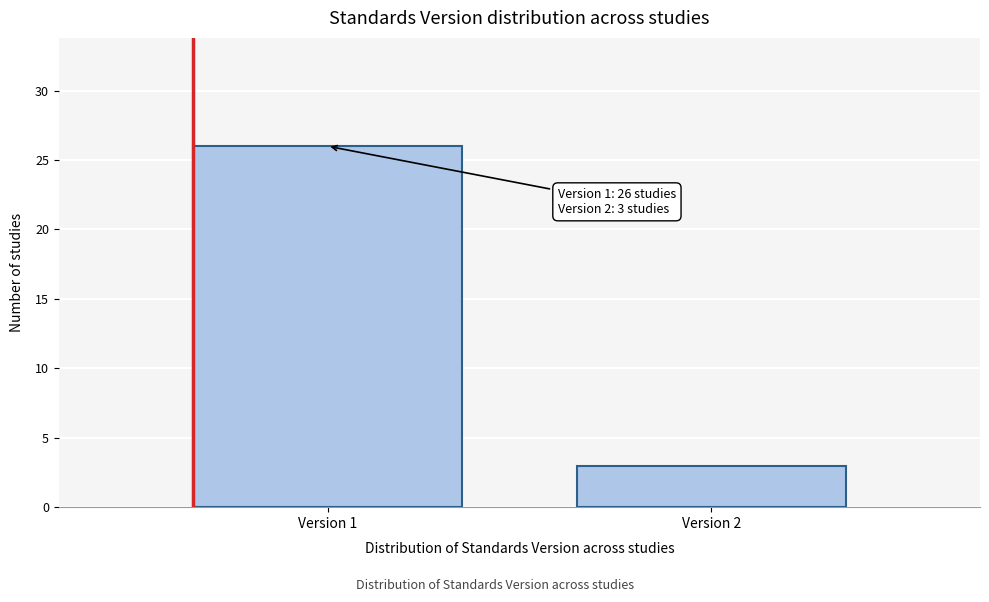

Reading right to left, what are all the values shown in this chart?

3	26